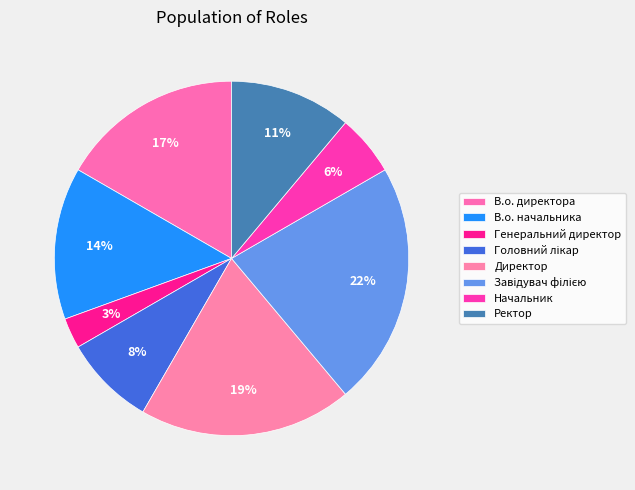

How many slices are in this pie chart?

8